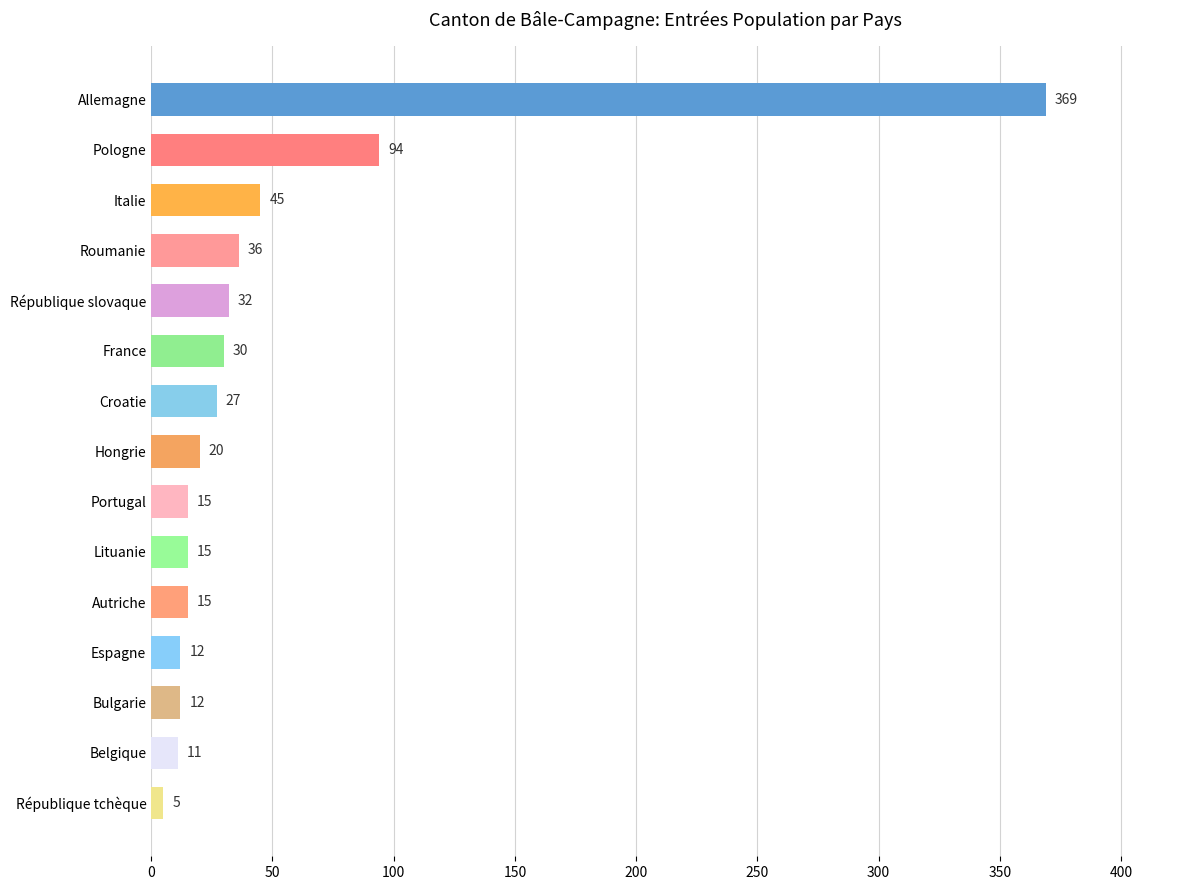

How many bars are there in total?

15